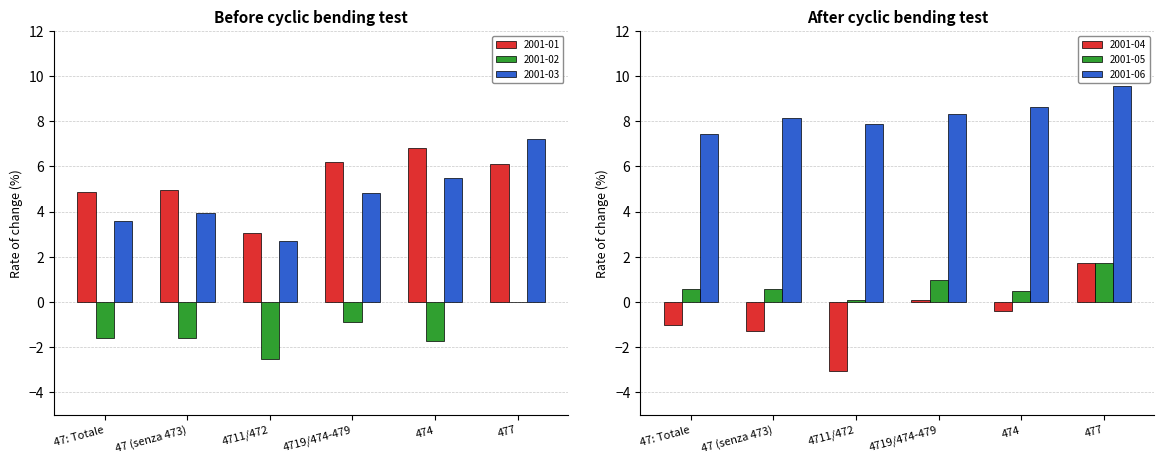

Between 47: Totale and 4719/474-479, which is larger?

4719/474-479